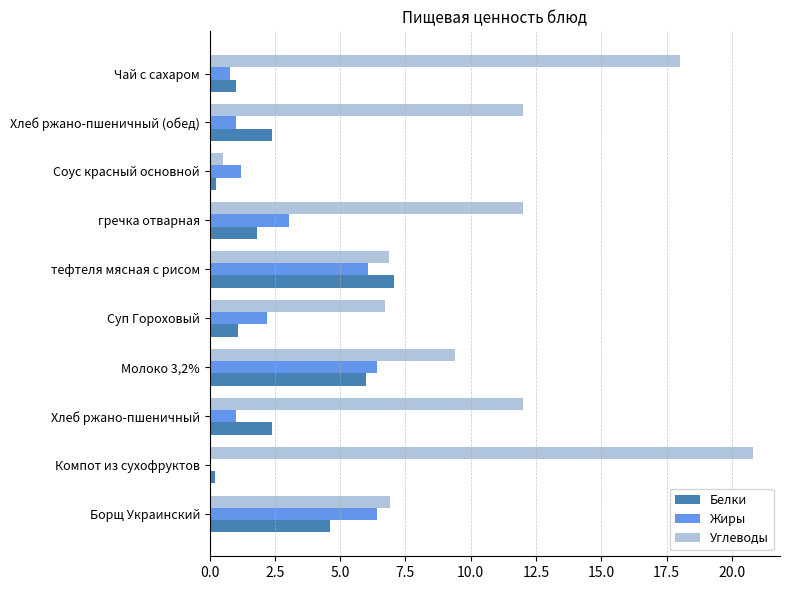

The Углеводы series shows 10.2 at Суп Гороховый. True or false?

False